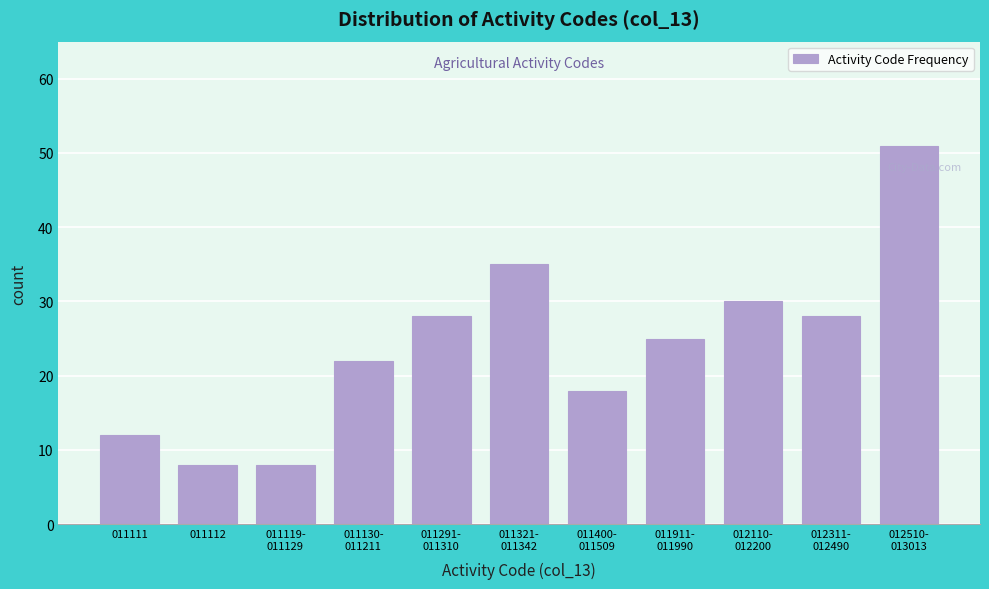

Reading right to left, extract all data points from this chart.

51	28	30	25	18	35	28	22	8	8	12